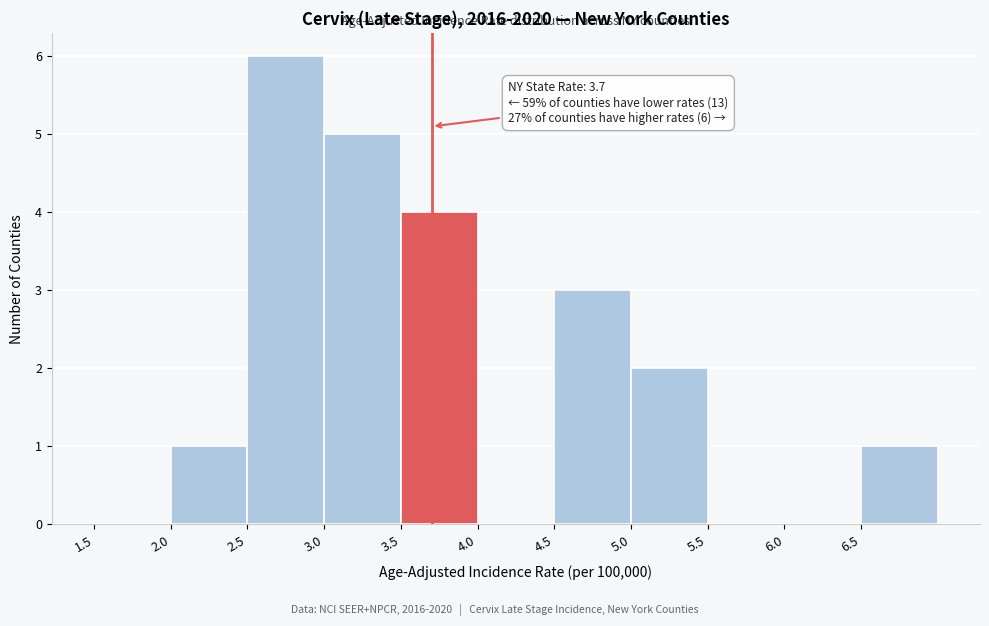

Over which range of the x-axis is the bar tallest?

2.5 to 3.0